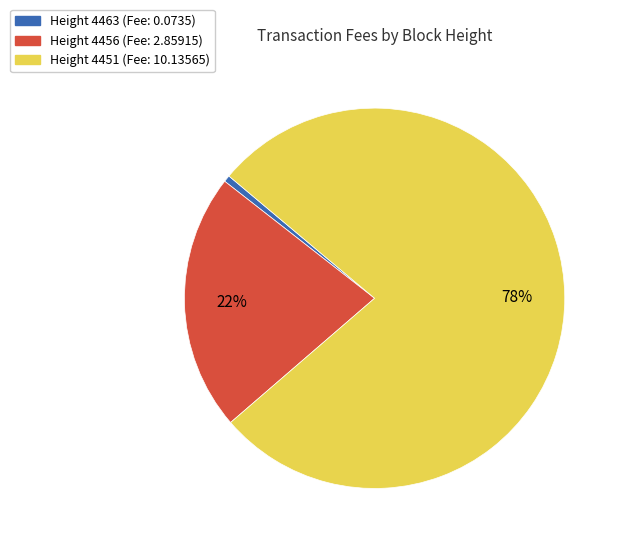

To the nearest percent, what is the average slice percentage?

33%